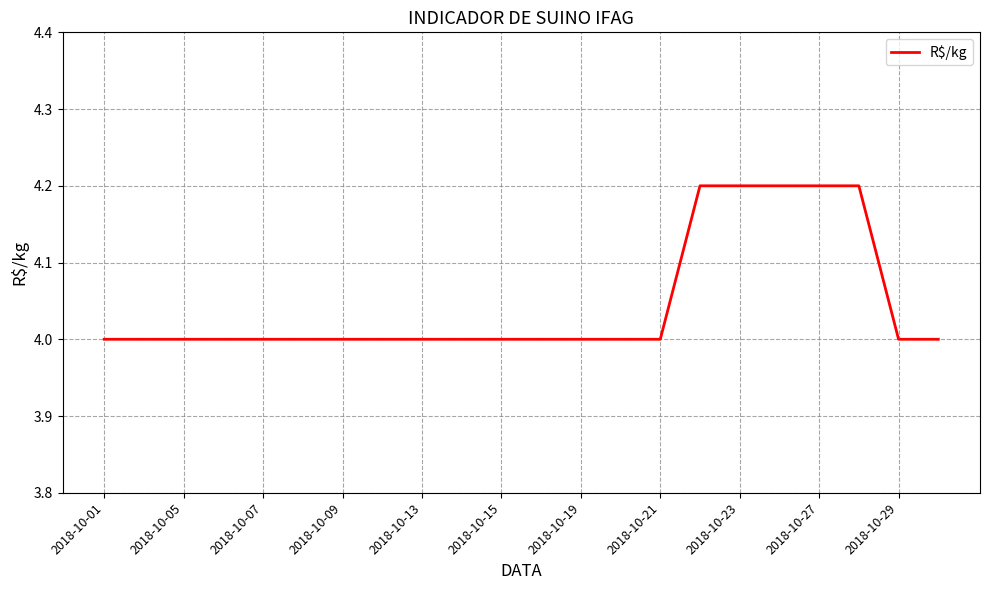

What is the smallest value displayed?

4.0